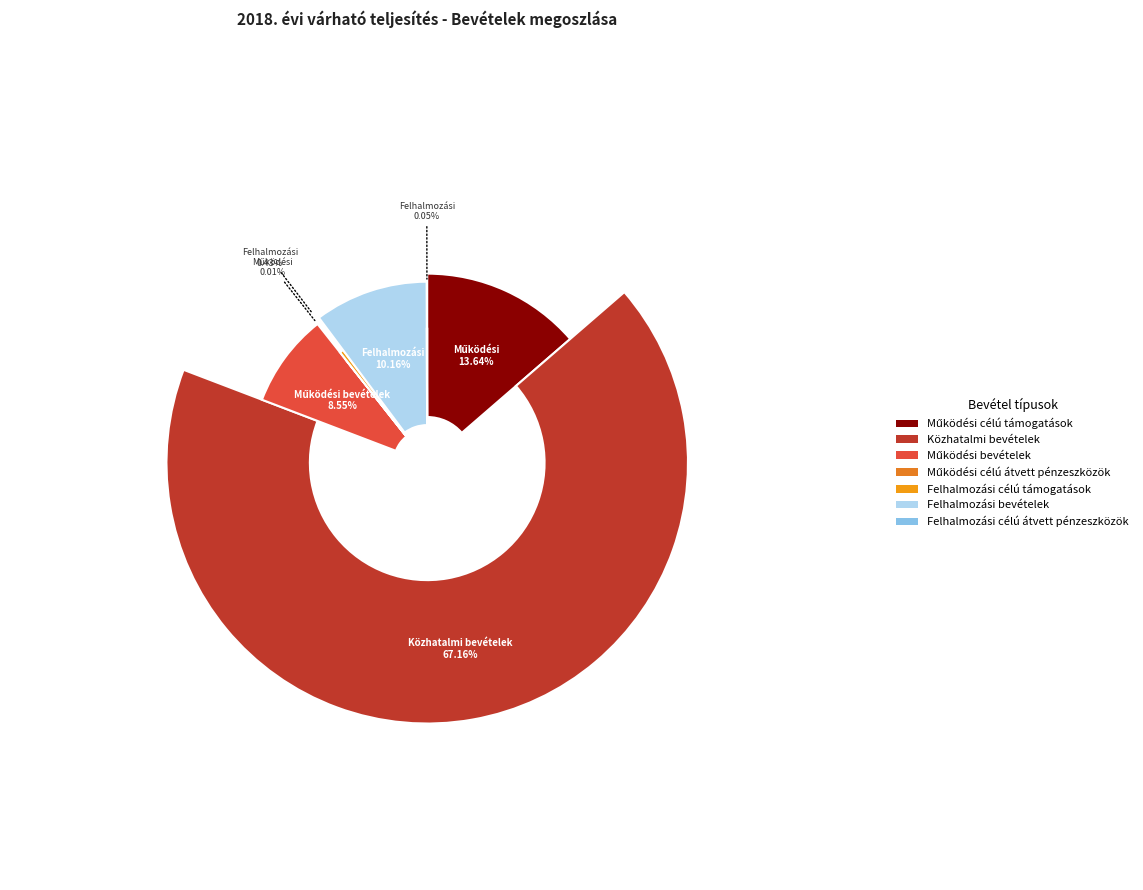

How many segments does this pie chart have?

7